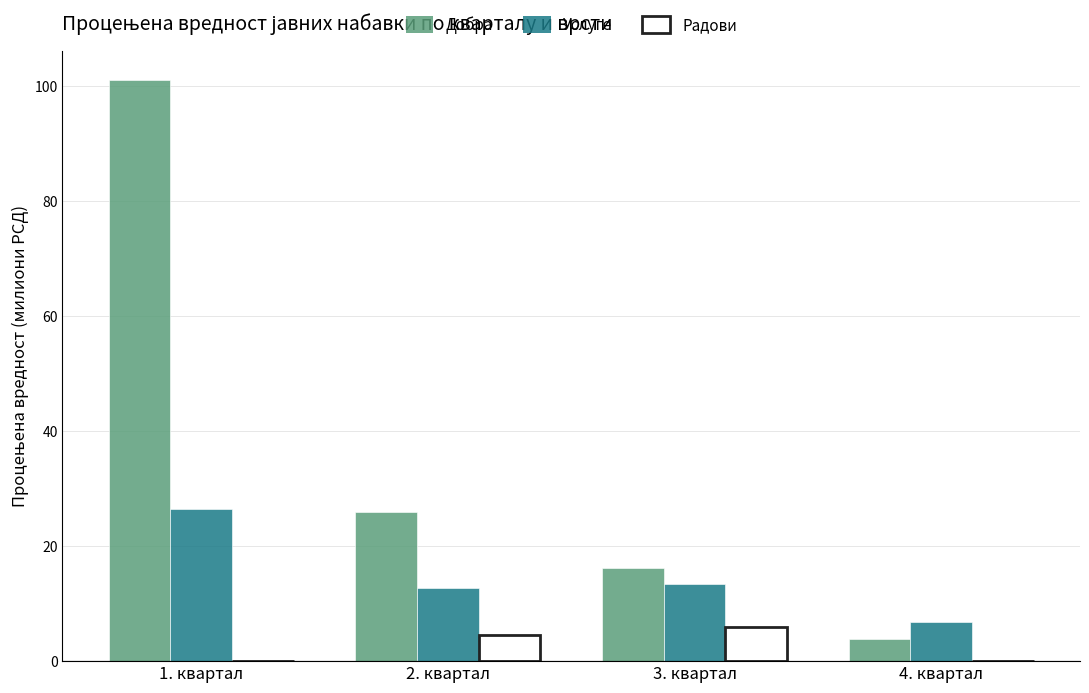

The value of Услуге at 2. квартал is 12.8. True or false?

True